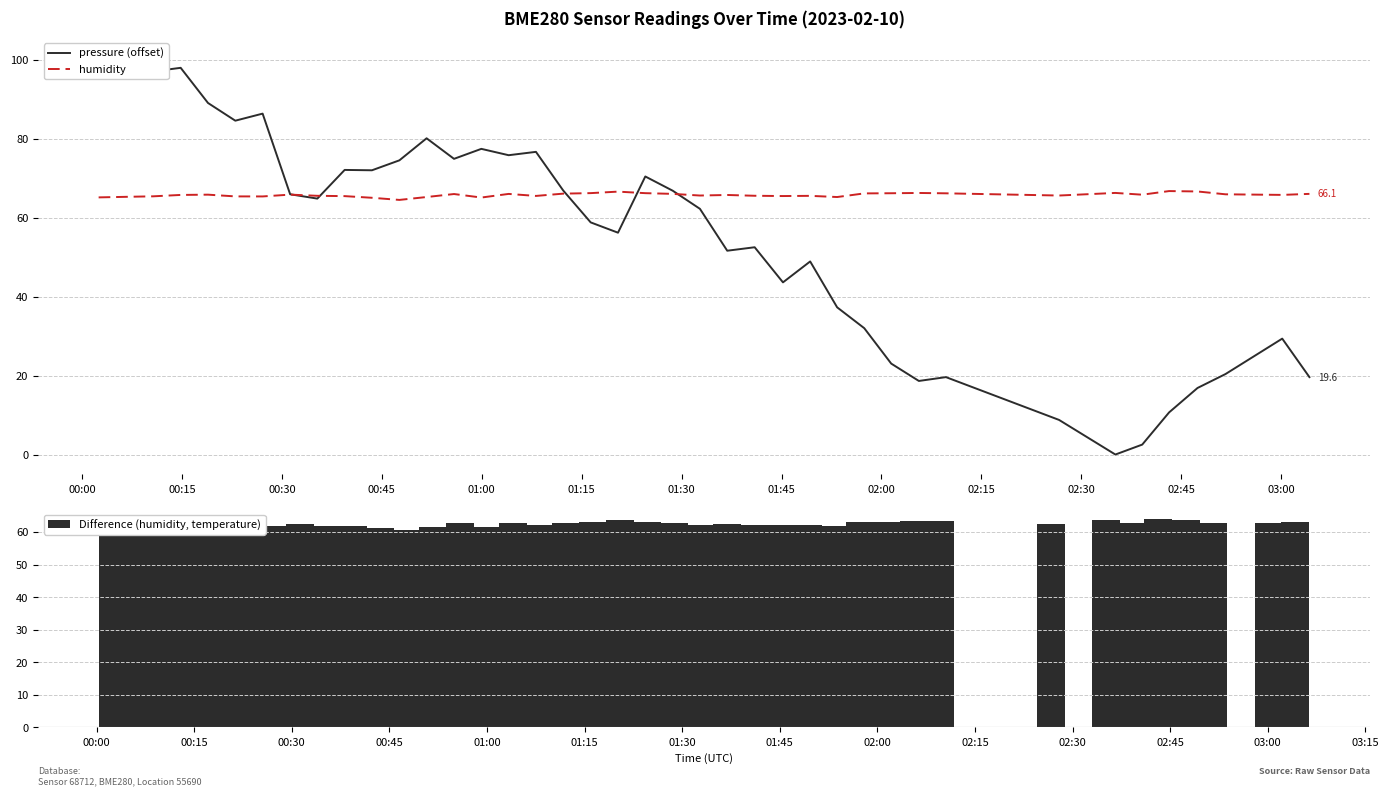

Which series has the largest total across all categories?

humidity